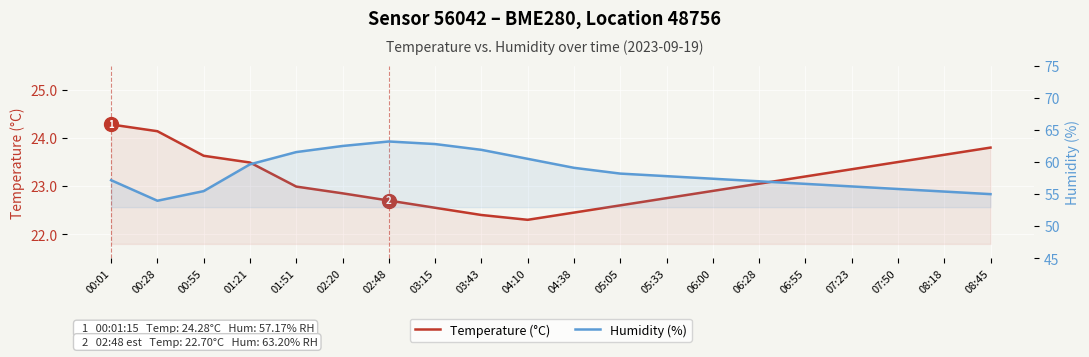

What is the total value across all series at 03:15?

85.3